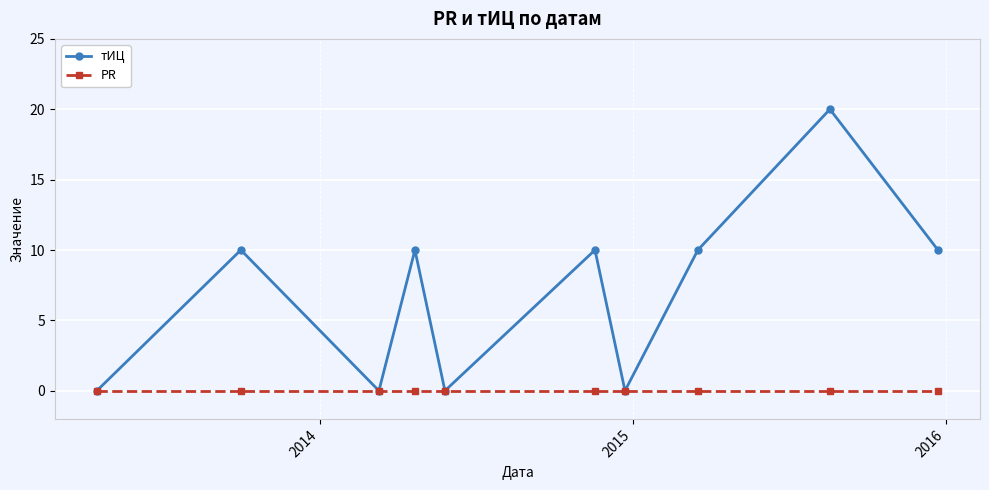

Which series has the largest total across all categories?

тИЦ